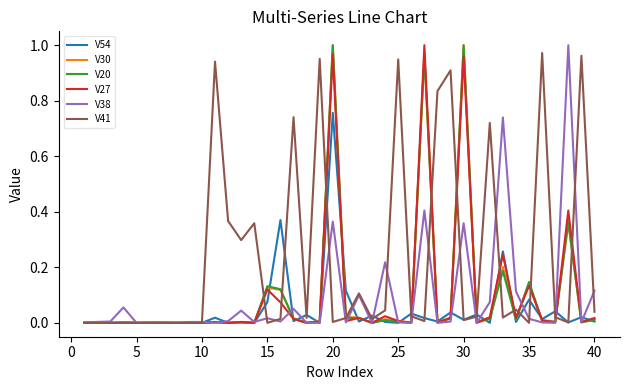

What are all the series names shown in the legend?

V54, V30, V20, V27, V38, V41